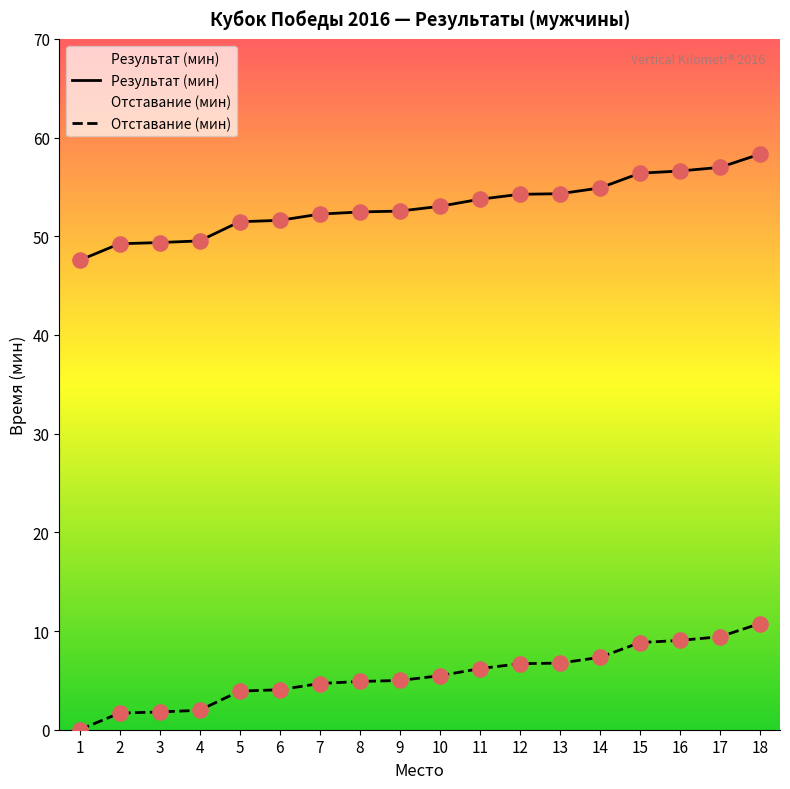

At which category is the sum across all series the highest?

18